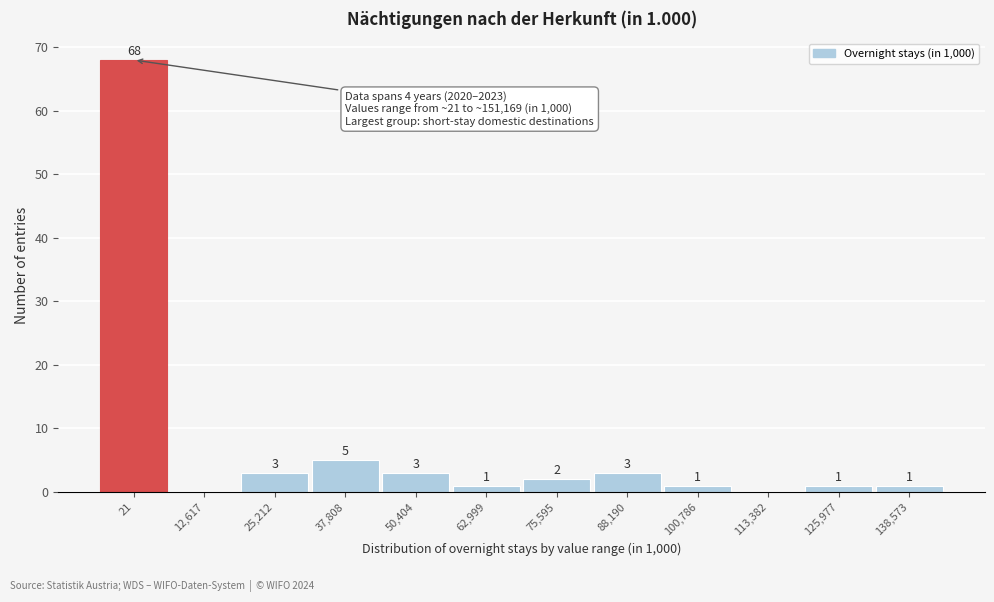

Reading right to left, transcribe all the data shown in this chart.

138,573=1	125,977=1	113,382=0	100,786=1	88,190=3	75,595=2	62,999=1	50,404=3	37,808=5	25,212=3	12,617=0	21=68